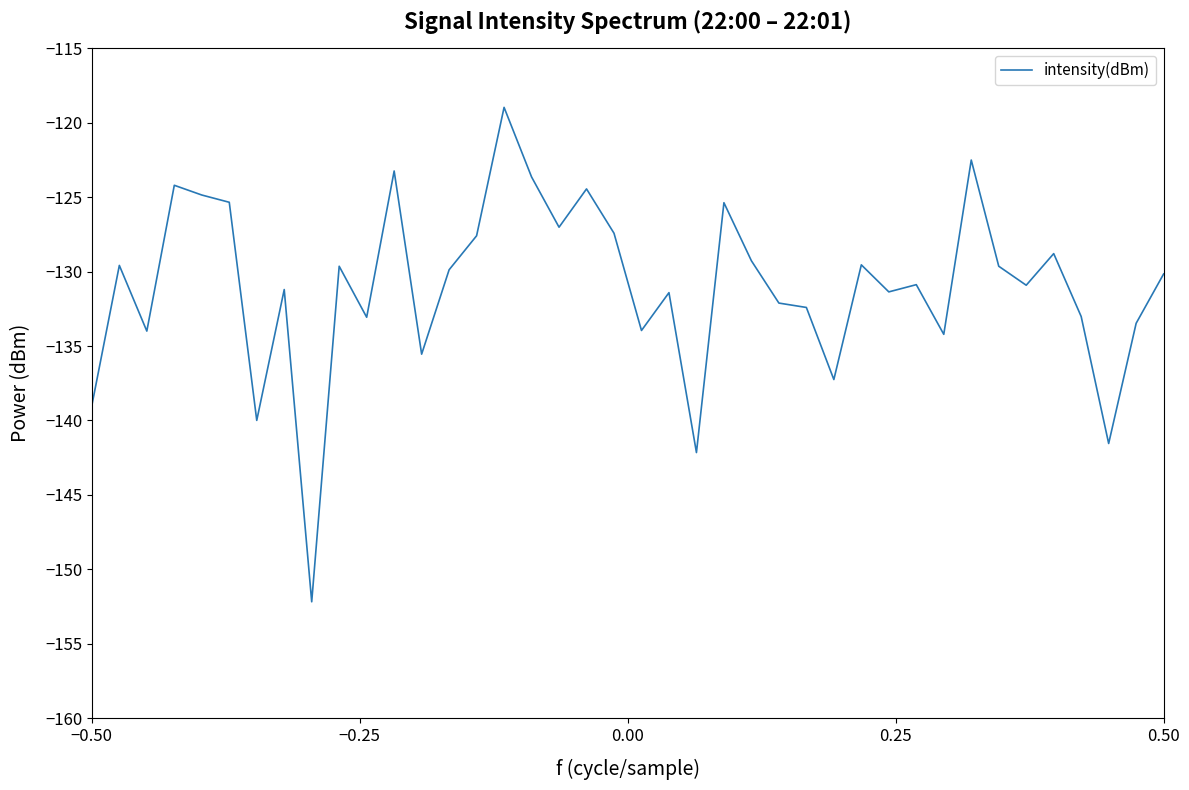

What is the difference between the maximum and minimum values?

33.2